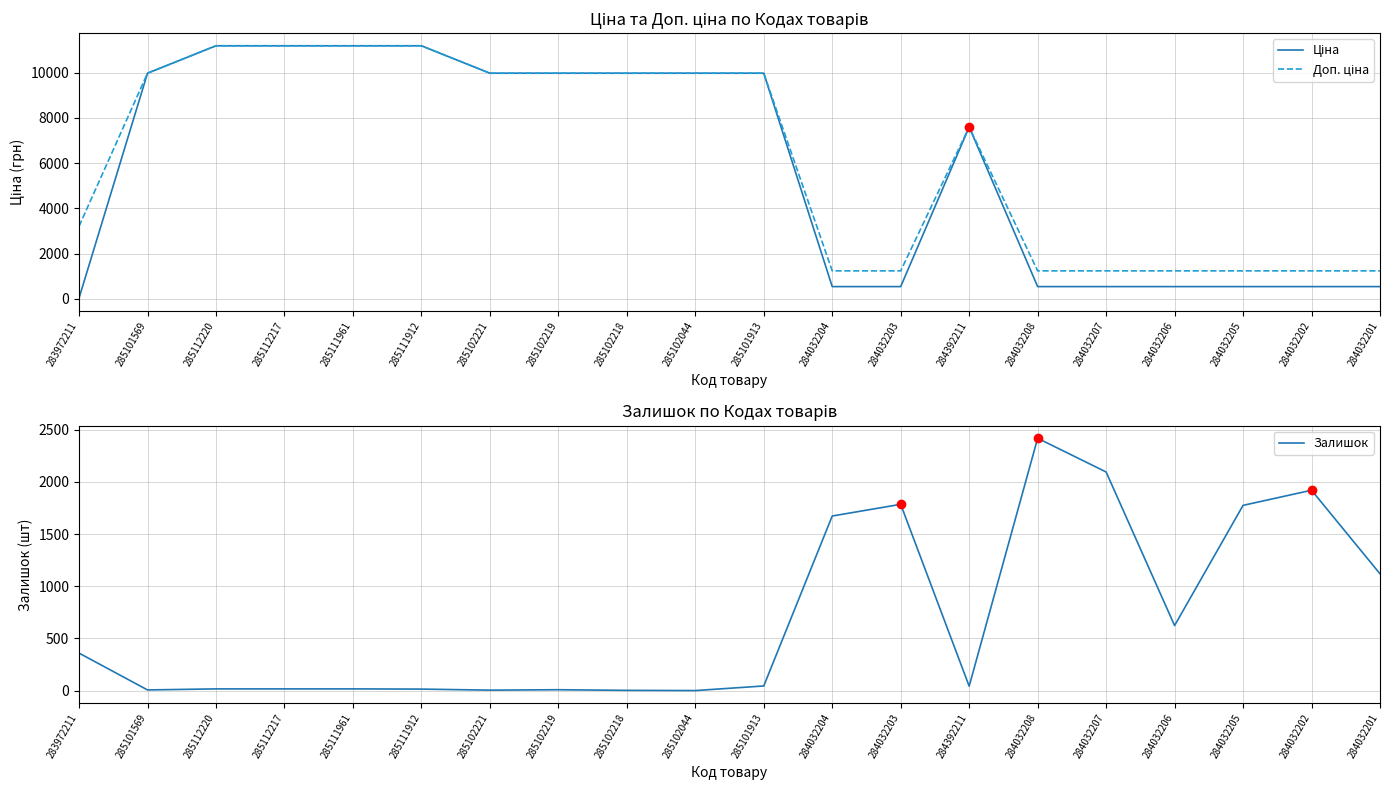

Reading left to right, extract all data points from this chart.

Ціна: 32.0	9975.0	11188.2	11188.2	11188.2	11188.2	9975.0	9975.0	9975.0	9975.0	9975.0	539.0	539.0	7596.5	539.0	539.0	539.0	539.0	539.0	539.0
Доп. ціна: 3205.0	9975.0	11188.2	11188.2	11188.2	11188.2	9975.0	9975.0	9975.0	9975.0	9975.0	1235.4	1235.4	7596.5	1235.4	1235.4	1235.4	1235.4	1235.4	1235.4
Залишок: 360.0	7.0	17.0	17.0	17.0	15.0	5.0	9.0	3.0	1.0	45.0	1674.0	1786.0	43.0	2419.0	2096.0	624.0	1776.0	1921.0	1120.0